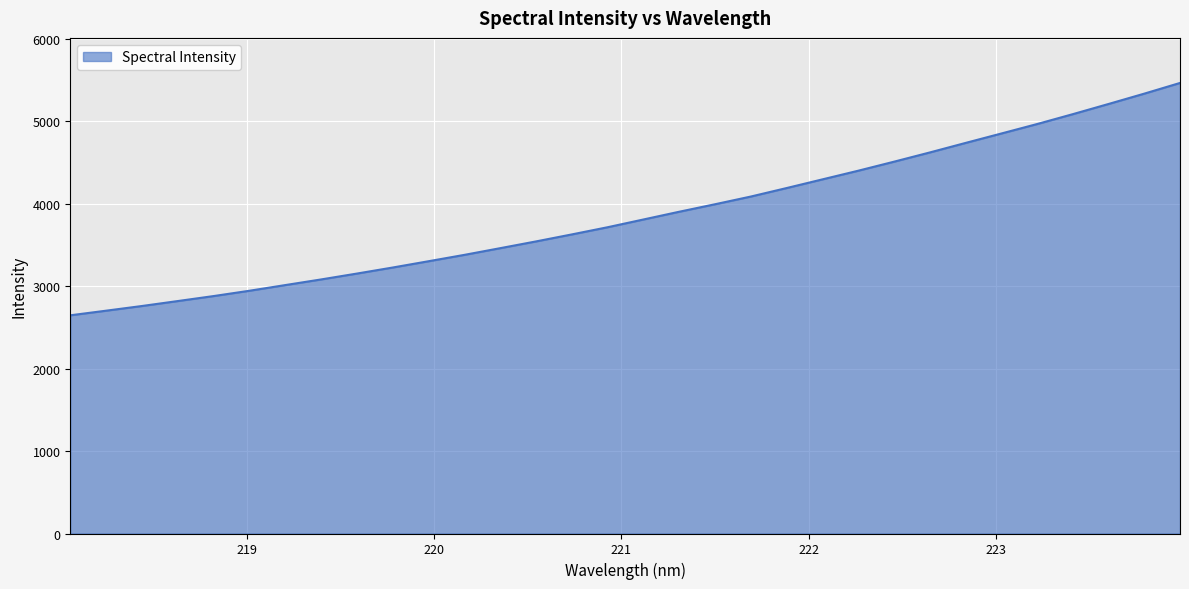

Reading left to right, transcribe all the data shown in this chart.

2646.8	2702.9	2759.7	2819.8	2880.3	2944.8	3013.6	3082.0	3153.3	3226.6	3302.9	3380.0	3461.2	3543.1	3628.0	3715.2	3809.1	3903.1	3994.0	4087.3	4190.5	4295.6	4400.5	4509.9	4622.0	4737.4	4851.8	4966.6	5086.7	5210.2	5335.7	5465.5